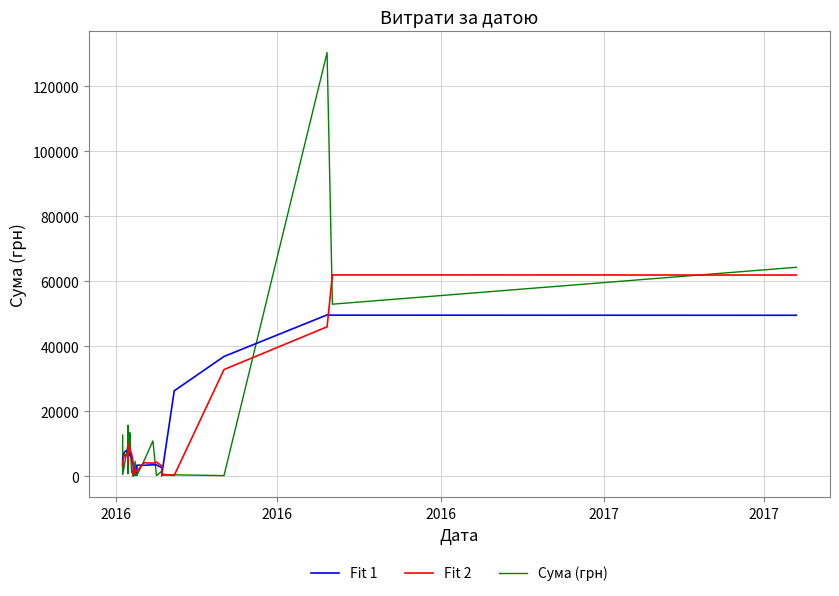

Which series has the widest spread of values?

Сума (грн)